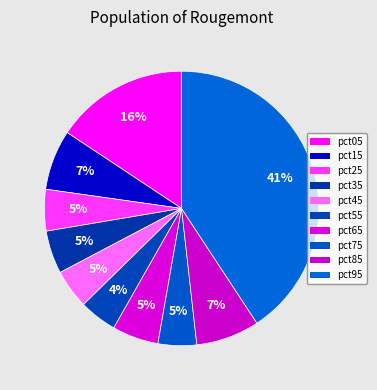

Count the number of slices in the pie.

10